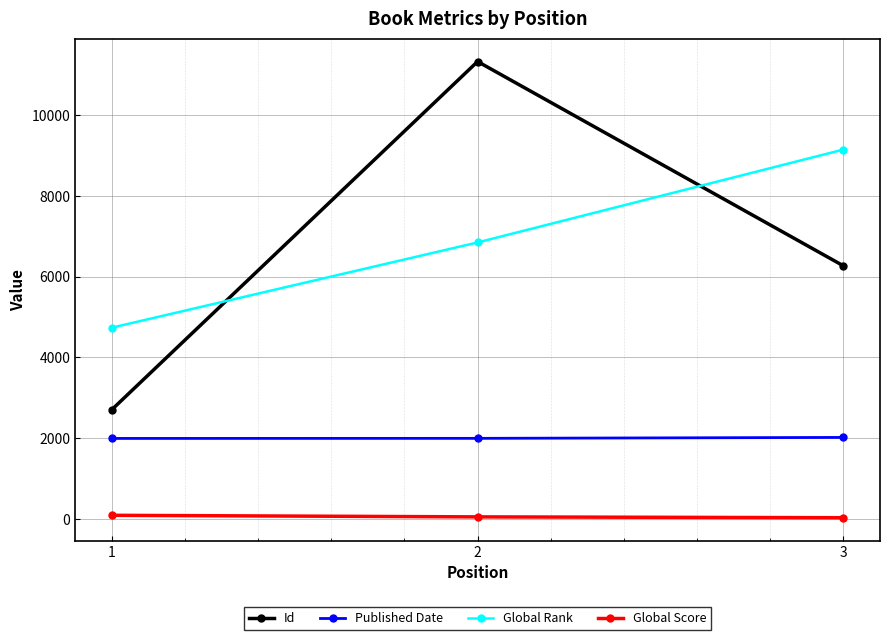

Does the chart have visible grid lines?

Yes